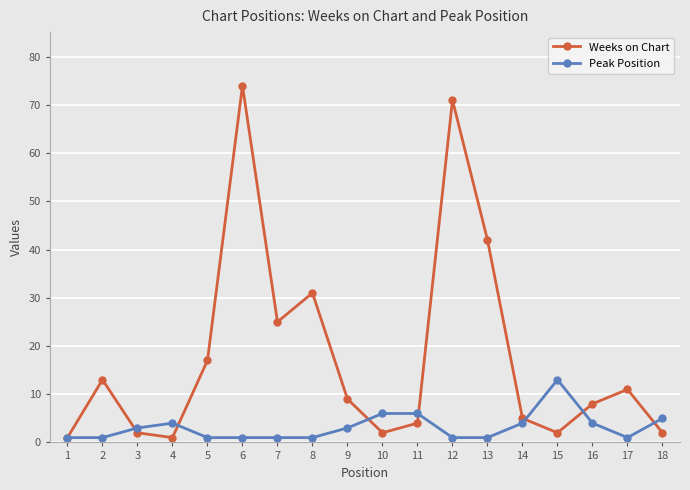

How many distinct data groups are displayed?

2